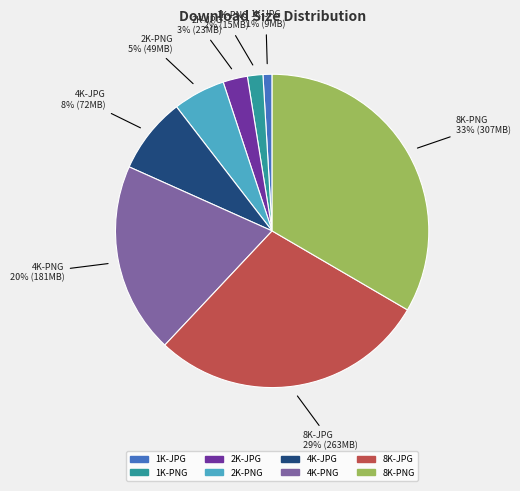

Count the number of slices in the pie.

8